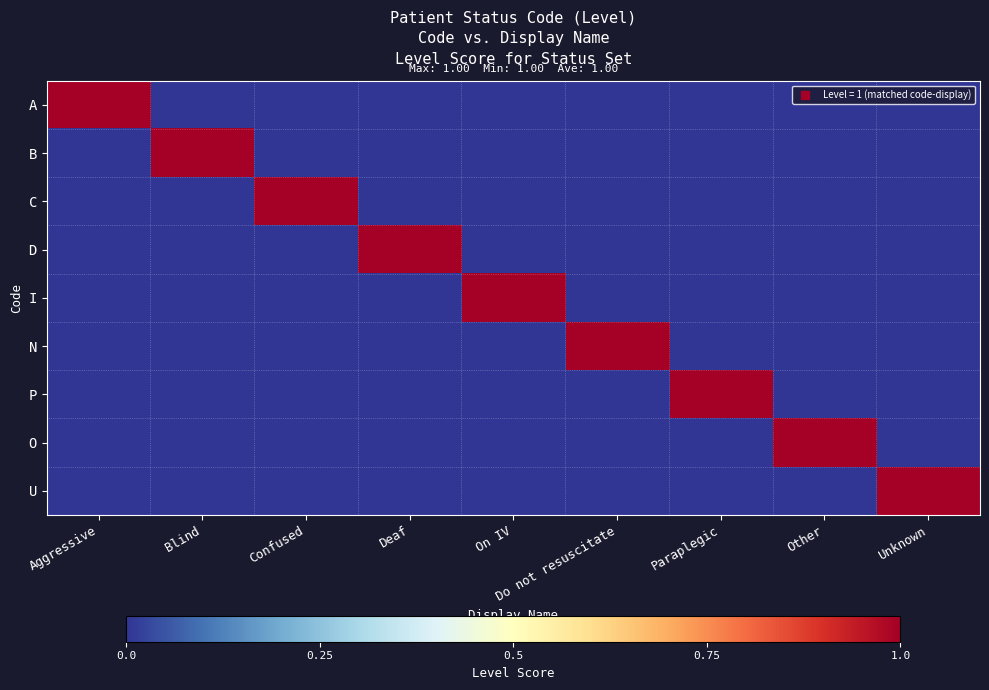

Reading right to left, list all the values displayed in this chart.

A: Unknown=0	Other=0	Paraplegic=0	Do not resuscitate=0	On IV=0	Deaf=0	Confused=0	Blind=0	Aggressive=1
B: Unknown=0	Other=0	Paraplegic=0	Do not resuscitate=0	On IV=0	Deaf=0	Confused=0	Blind=1	Aggressive=0
C: Unknown=0	Other=0	Paraplegic=0	Do not resuscitate=0	On IV=0	Deaf=0	Confused=1	Blind=0	Aggressive=0
D: Unknown=0	Other=0	Paraplegic=0	Do not resuscitate=0	On IV=0	Deaf=1	Confused=0	Blind=0	Aggressive=0
I: Unknown=0	Other=0	Paraplegic=0	Do not resuscitate=0	On IV=1	Deaf=0	Confused=0	Blind=0	Aggressive=0
N: Unknown=0	Other=0	Paraplegic=0	Do not resuscitate=1	On IV=0	Deaf=0	Confused=0	Blind=0	Aggressive=0
P: Unknown=0	Other=0	Paraplegic=1	Do not resuscitate=0	On IV=0	Deaf=0	Confused=0	Blind=0	Aggressive=0
O: Unknown=0	Other=1	Paraplegic=0	Do not resuscitate=0	On IV=0	Deaf=0	Confused=0	Blind=0	Aggressive=0
U: Unknown=1	Other=0	Paraplegic=0	Do not resuscitate=0	On IV=0	Deaf=0	Confused=0	Blind=0	Aggressive=0